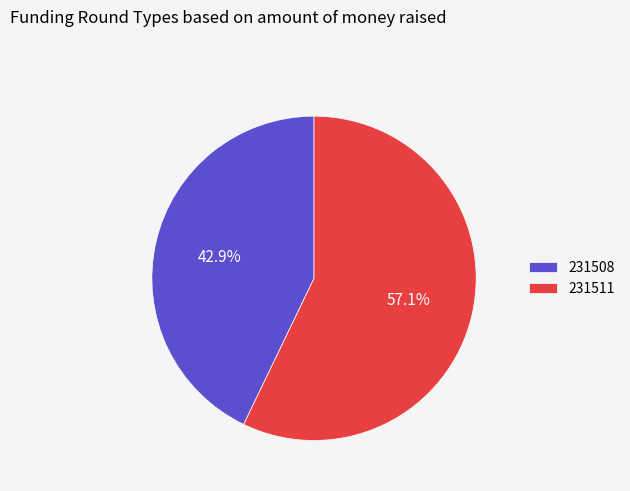

The 231511 slice represents 63% of the pie. True or false?

False